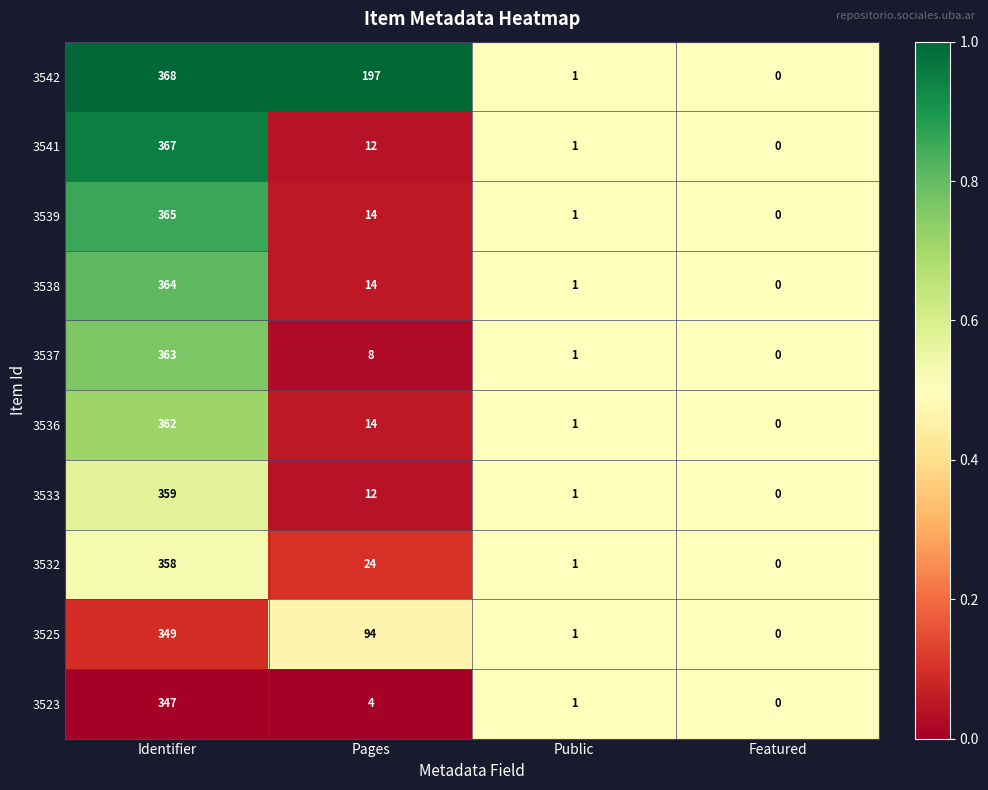

Which series has the largest total across all categories?

3542